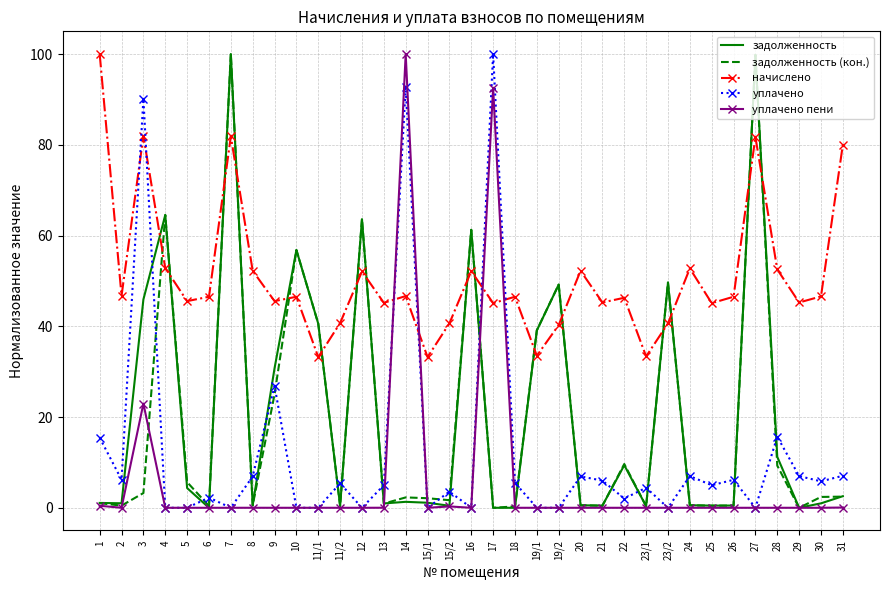

True or false: начислено and задолженность intersect in this chart.

True